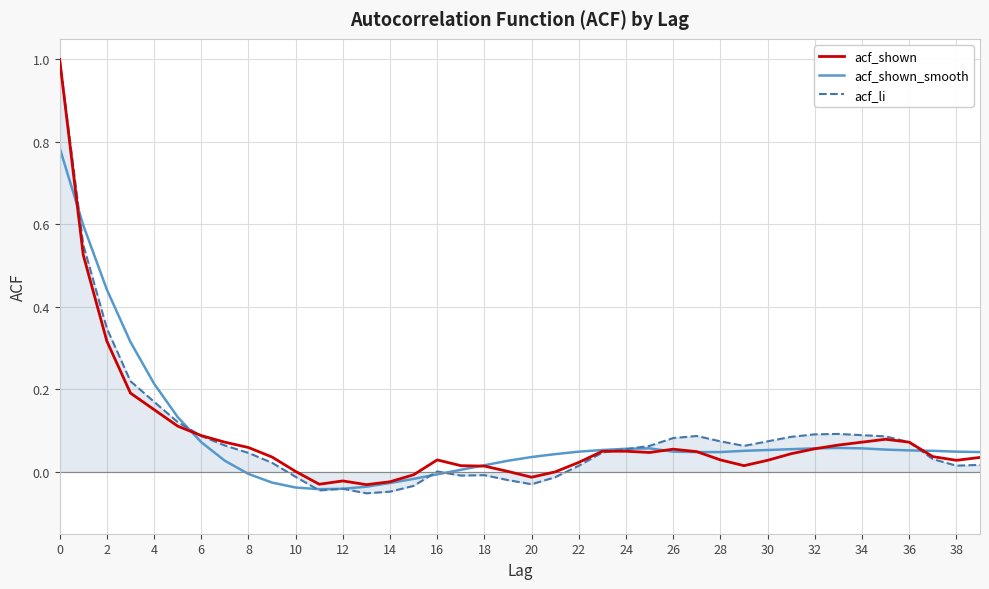

What is the maximum value for acf_li?

1.0